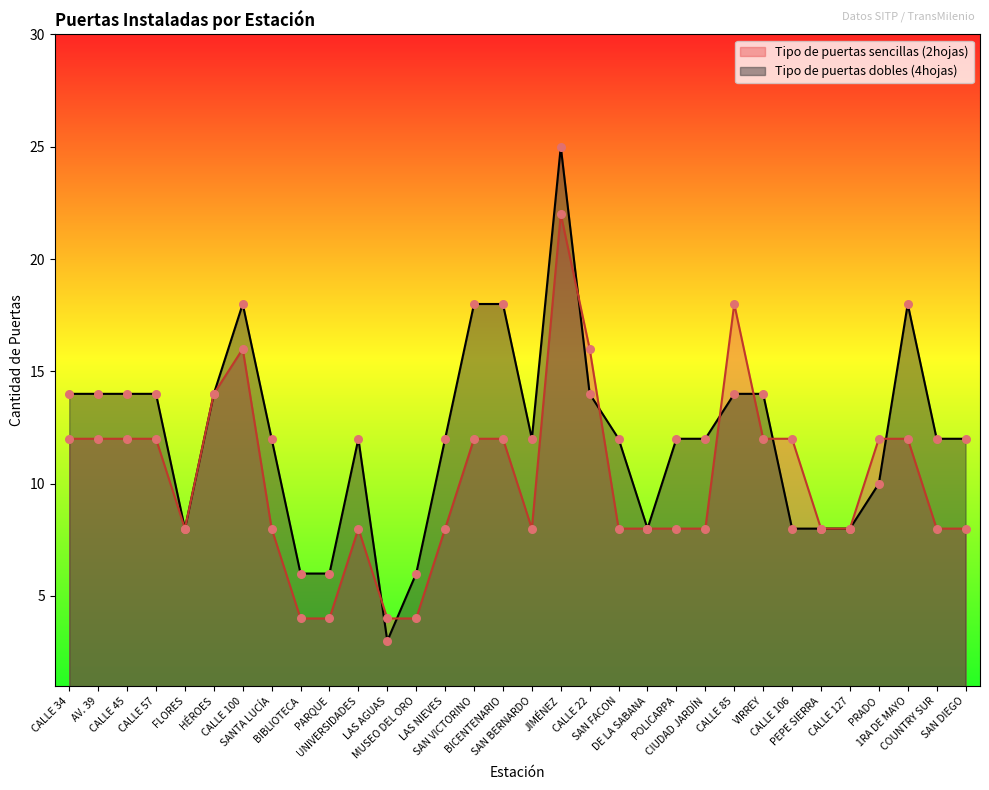

What are all the series names shown in the legend?

Tipo de puertas sencillas (2hojas), Tipo de puertas dobles (4hojas)